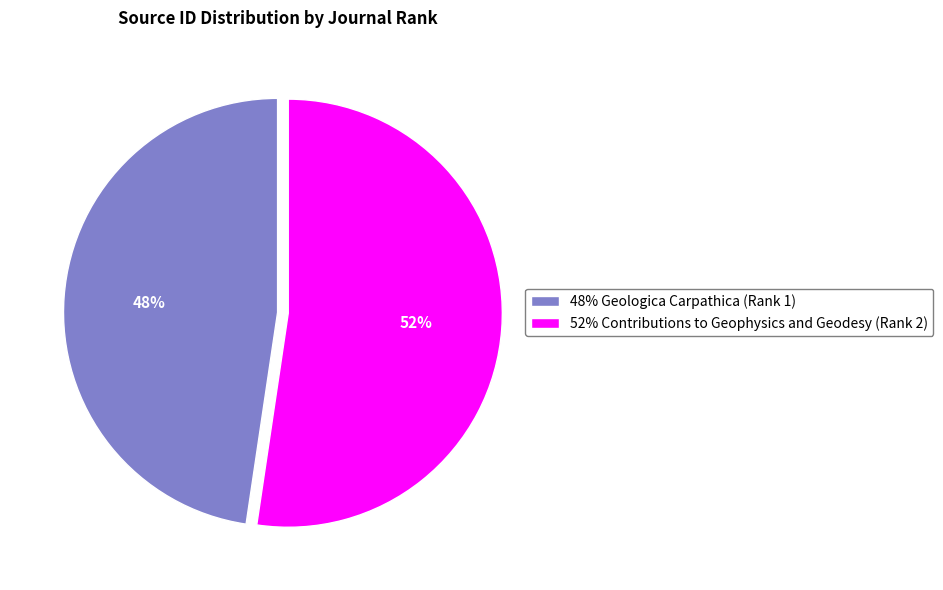

Count the number of slices in the pie.

2